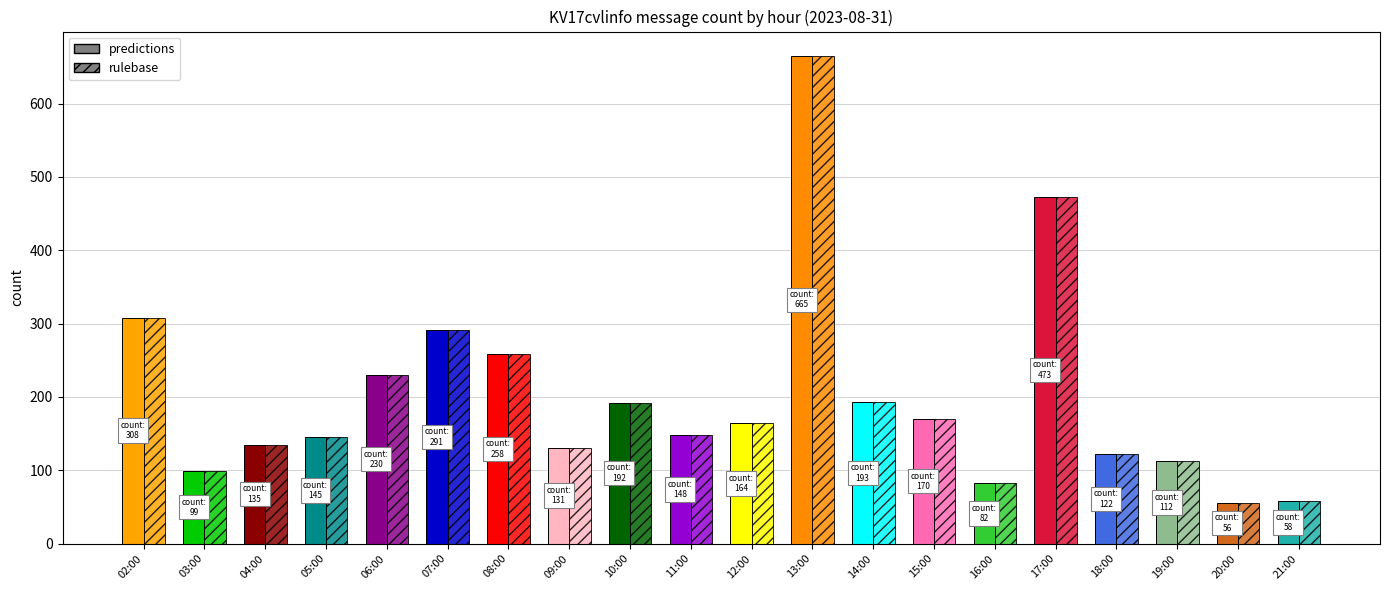

Reading left to right, transcribe all the data shown in this chart.

predictions: 308	99	135	145	230	291	258	131	192	148	164	665	193	170	82	473	122	112	56	58
rulebase: 308	99	135	145	230	291	258	131	192	148	164	665	193	170	82	473	122	112	56	58